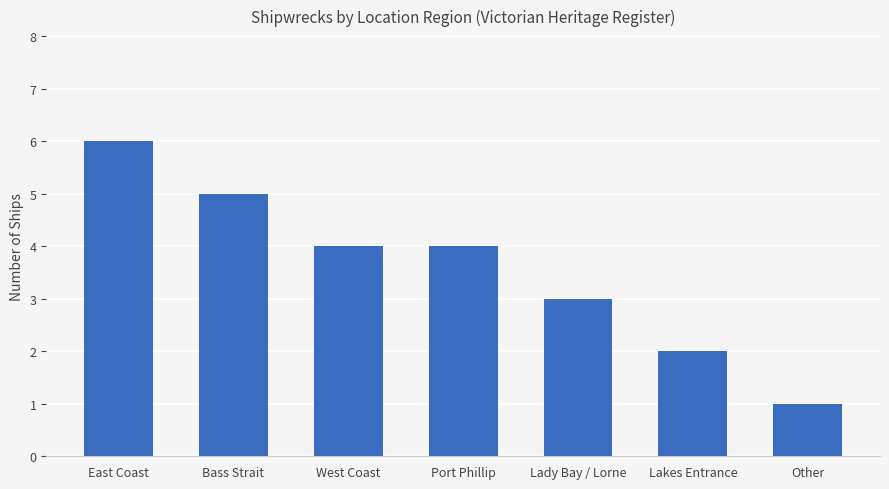

Reading right to left, list all the values displayed in this chart.

Other=1	Lakes Entrance=2	Lady Bay / Lorne=3	Port Phillip=4	West Coast=4	Bass Strait=5	East Coast=6